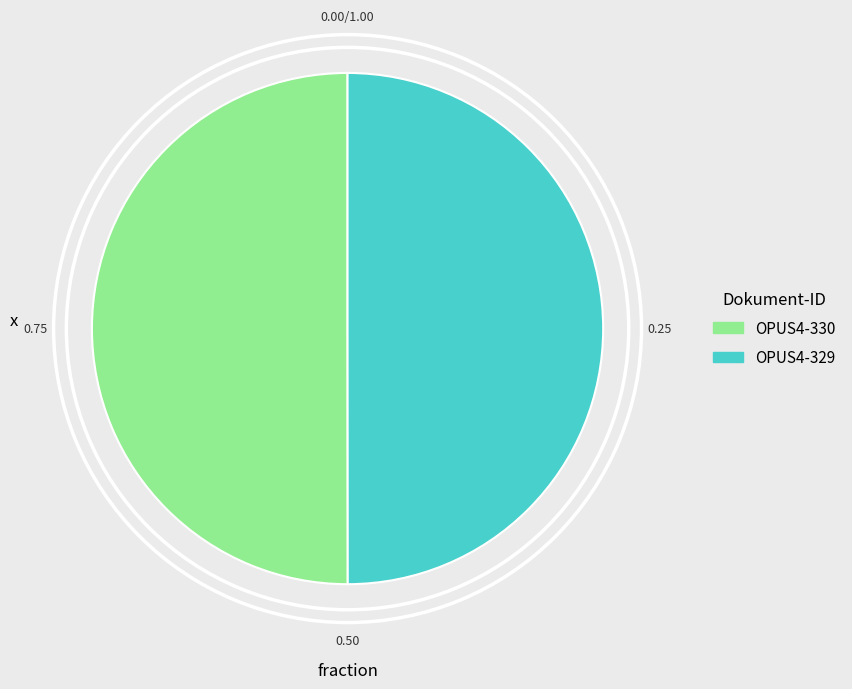

What percentage is the OPUS4-330 slice, to the nearest percent?

50%